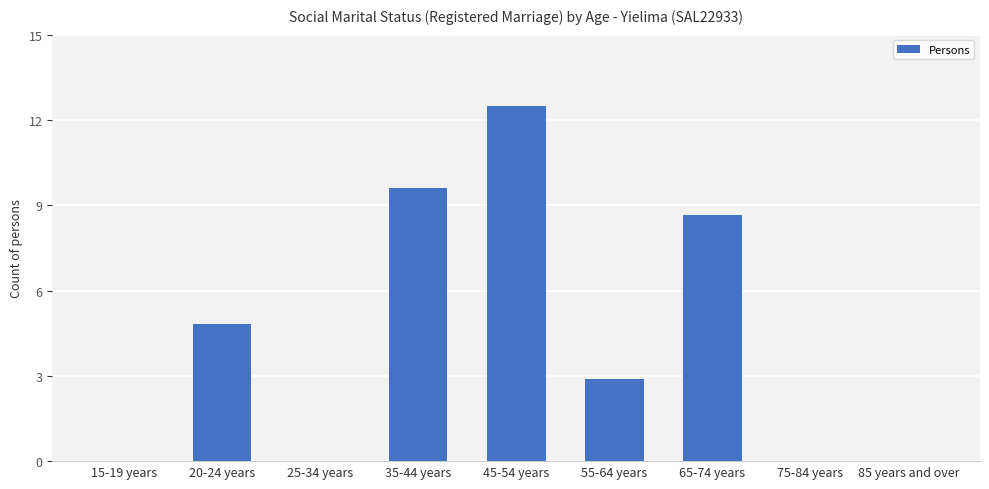

Reading left to right, what are all the values shown in this chart?

0	5	0	10	13	3	9	0	0